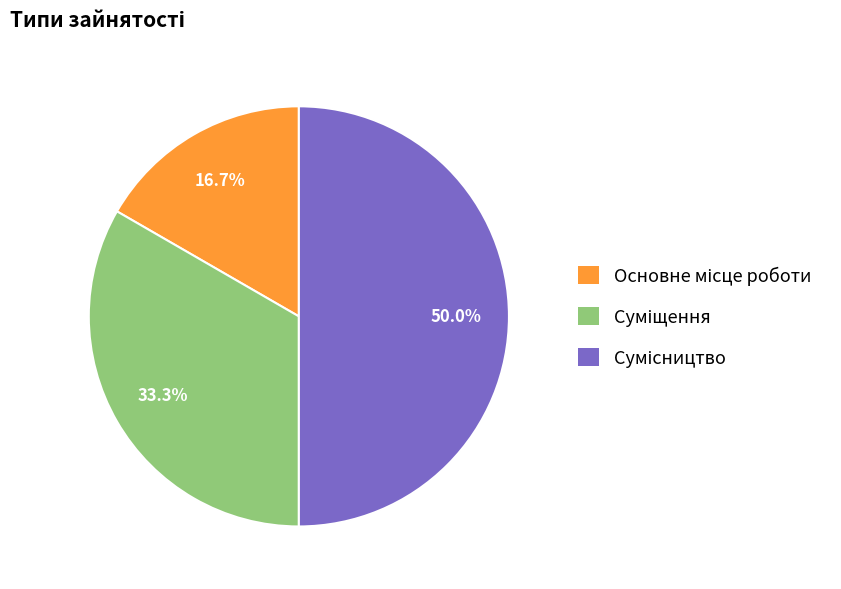

Is there any slice that represents more than half of the pie?

No